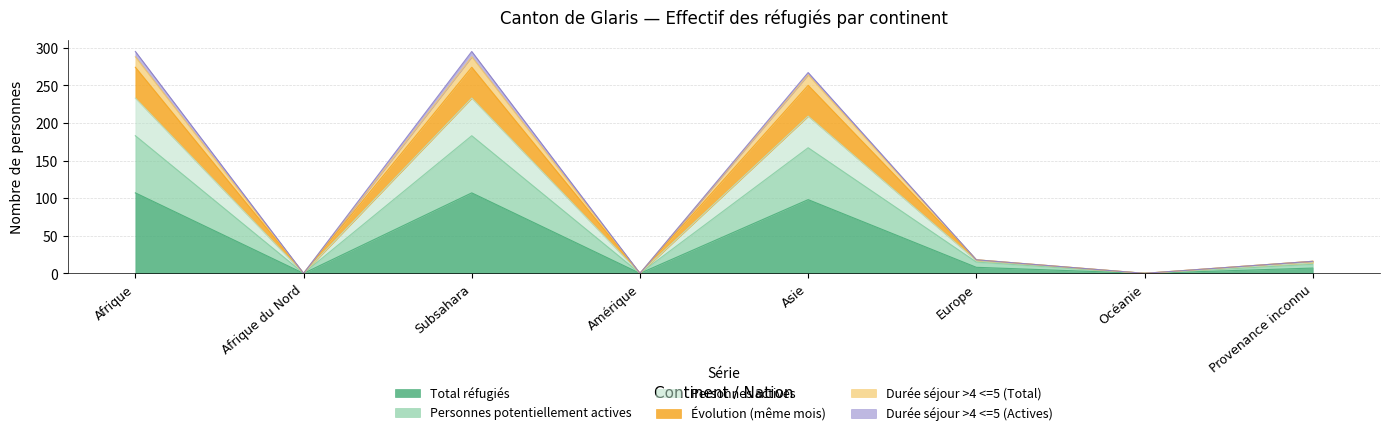

What is the maximum value for Total réfugiés?

107